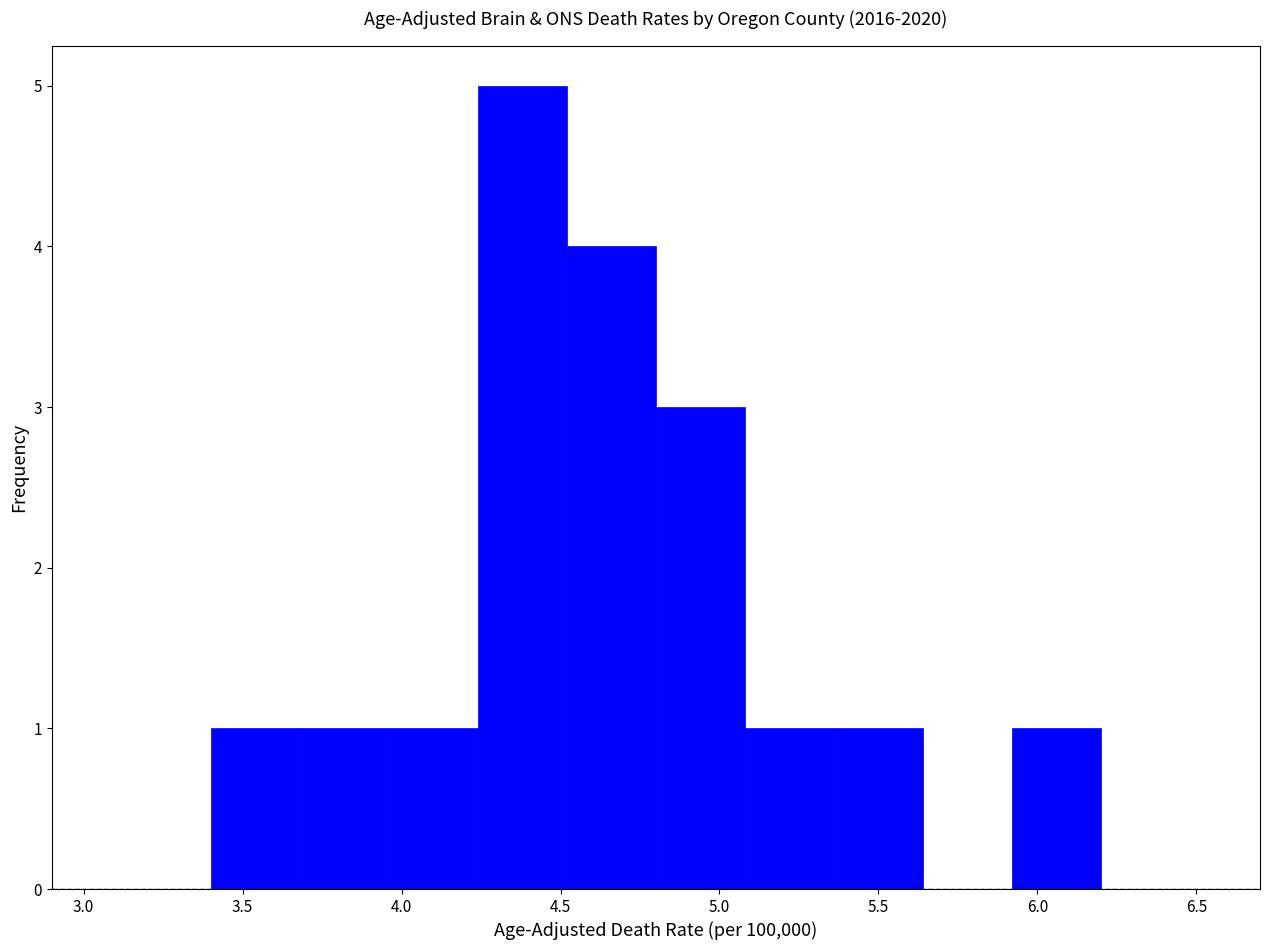

Reading left to right, transcribe this chart: for each bar, give the range it covers on the x-axis and its height. Neither the bar edges nor the heights are printed on the chart, so give them approximately, as read against the axes.

3.40 to 3.68: 1
3.68 to 3.96: 1
3.96 to 4.24: 1
4.24 to 4.52: 5
4.52 to 4.80: 4
4.80 to 5.08: 3
5.08 to 5.36: 1
5.36 to 5.64: 1
5.64 to 5.92: 0
5.92 to 6.20: 1